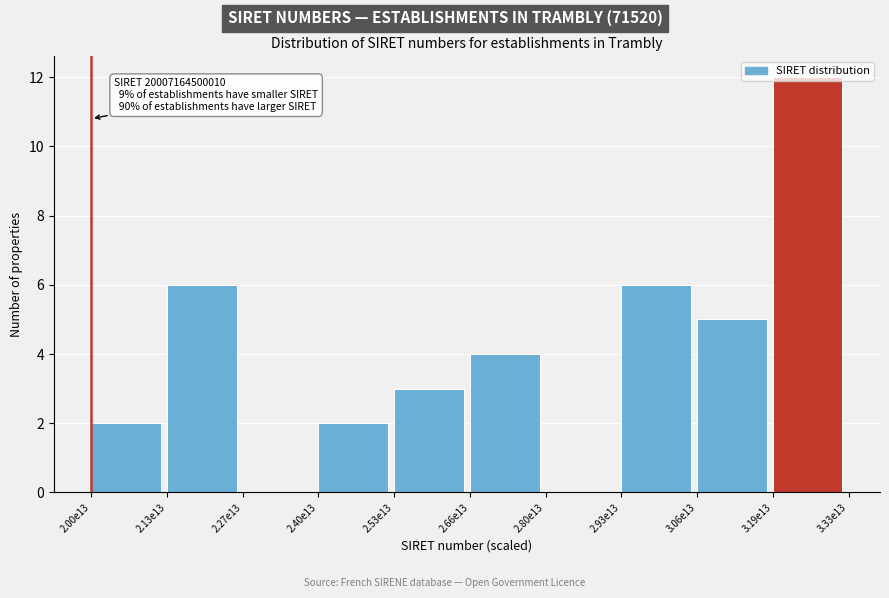

Is it true that the value at 2.40e13 is 3?

False